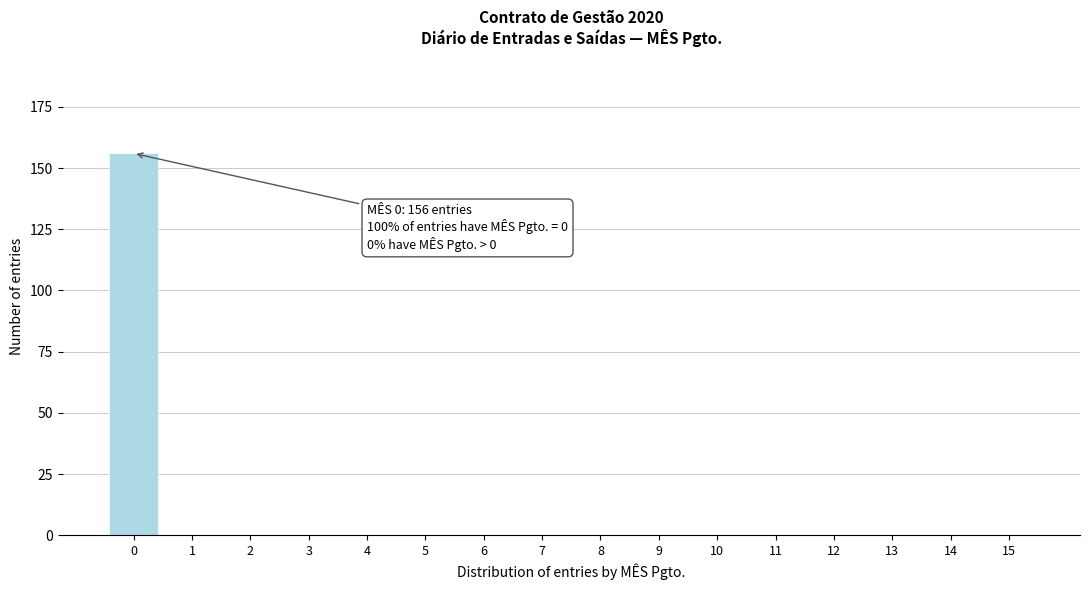

Reading left to right, list all the values displayed in this chart.

0=156	1=0	2=0	3=0	4=0	5=0	6=0	7=0	8=0	9=0	10=0	11=0	12=0	13=0	14=0	15=0